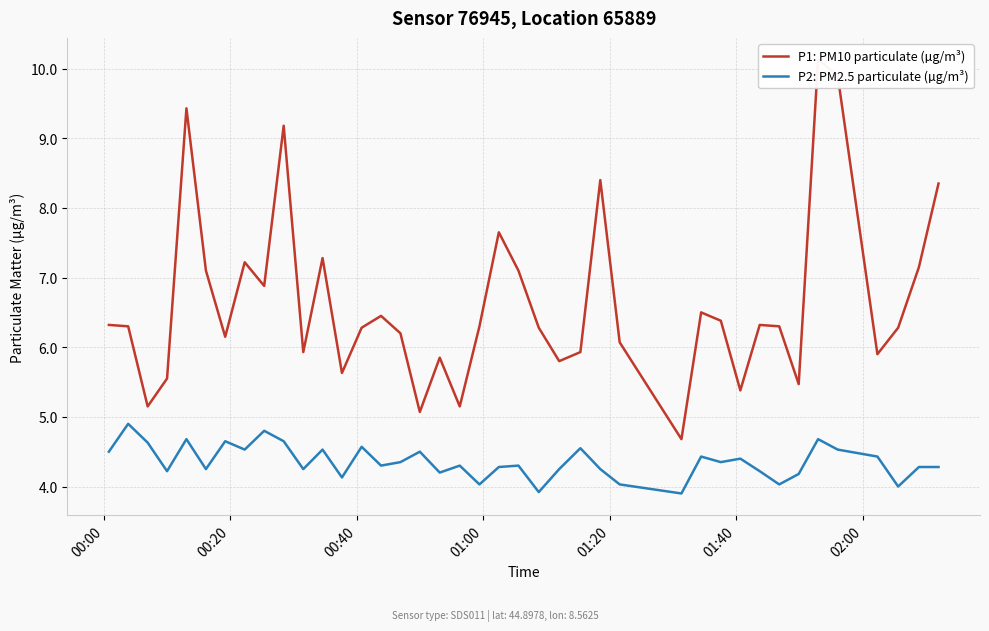

Which series has the largest total across all categories?

P1: PM10 particulate (µg/m³)